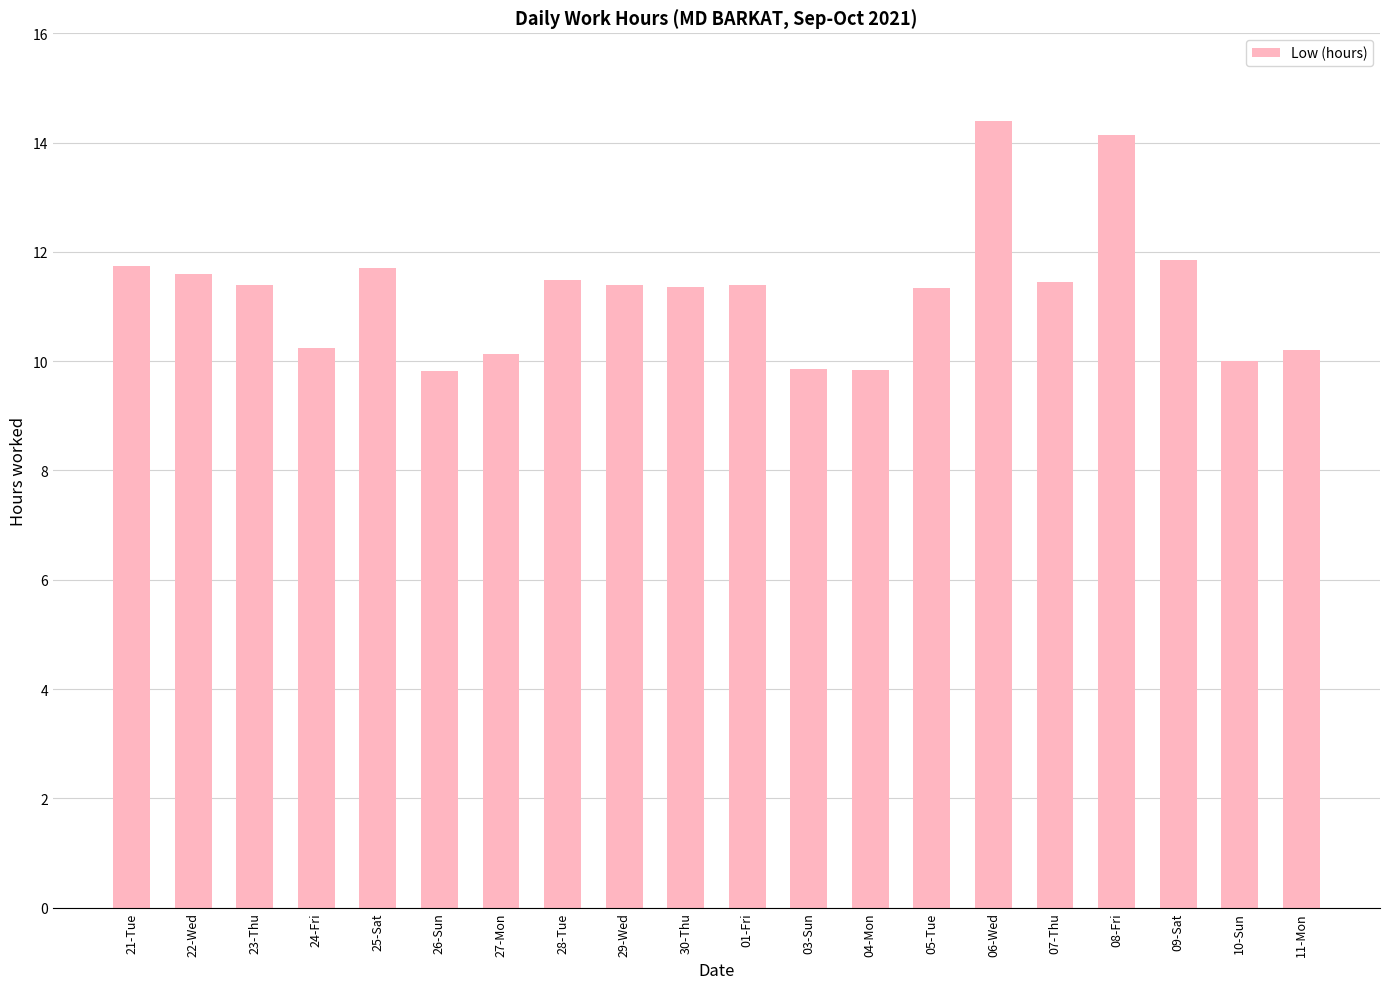

What is the average value?

11.3